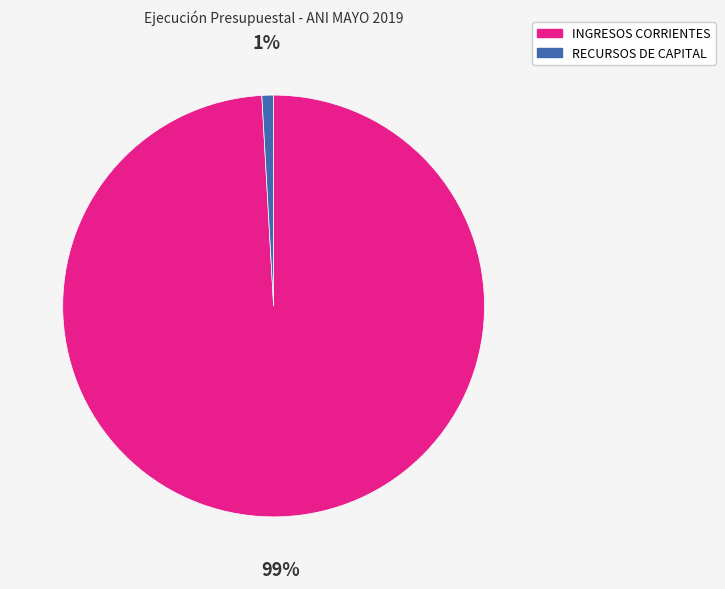

True or false: RECURSOS DE CAPITAL accounts for 1% of the total.

True